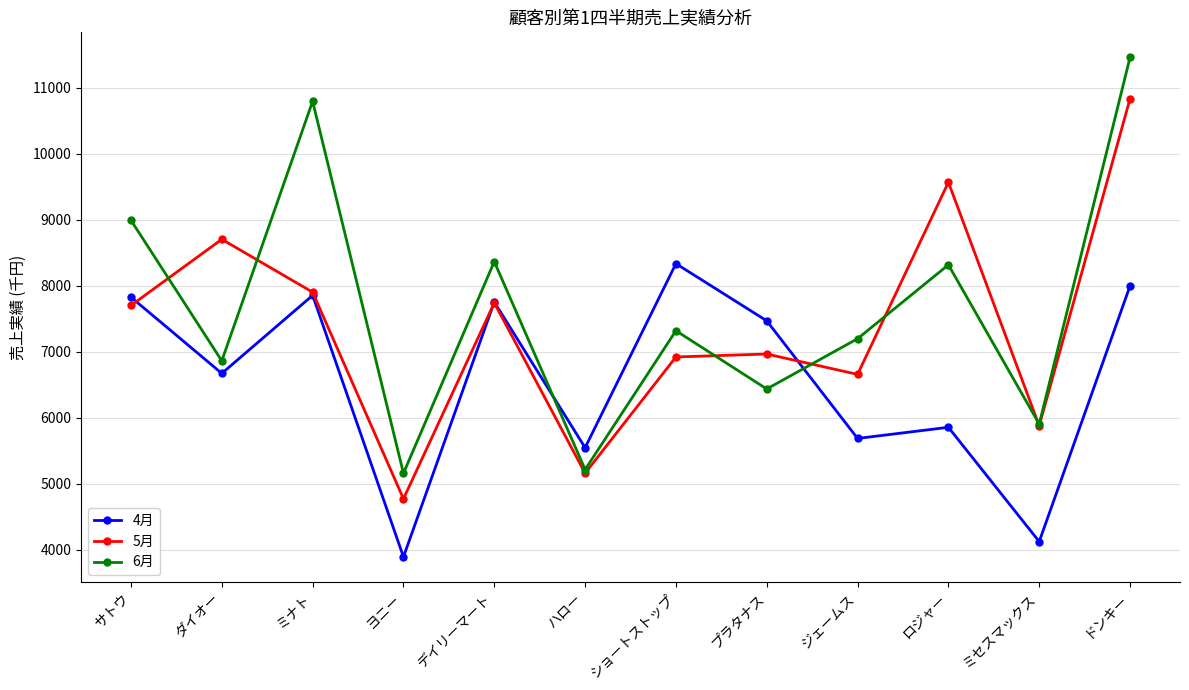

True or false: 6月 and 4月 intersect in this chart.

True